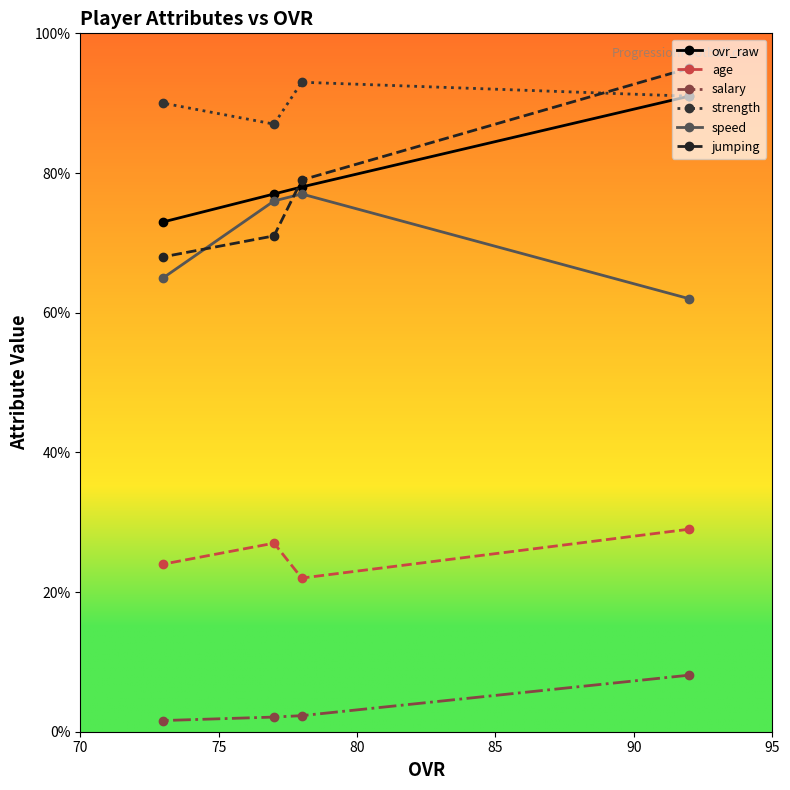

How many lines are shown in the chart?

6